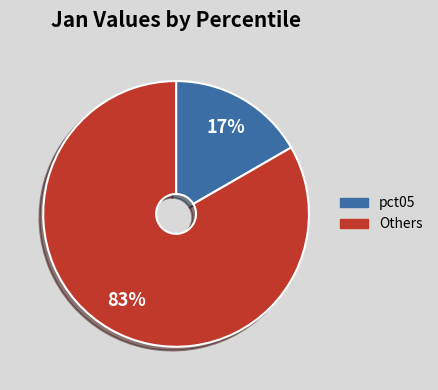

To the nearest percent, what percentage of the pie is pct05?

17%